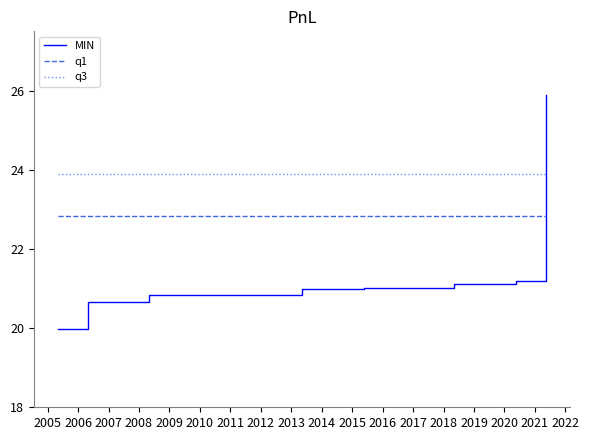

Rank the series by their average value, from lowest to highest.

MIN, q1, q3